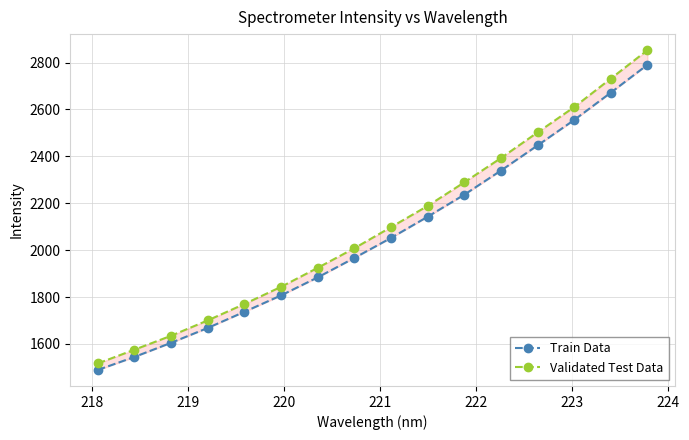

What is the value of the Train Data point at the 9th from the left?

2052.4